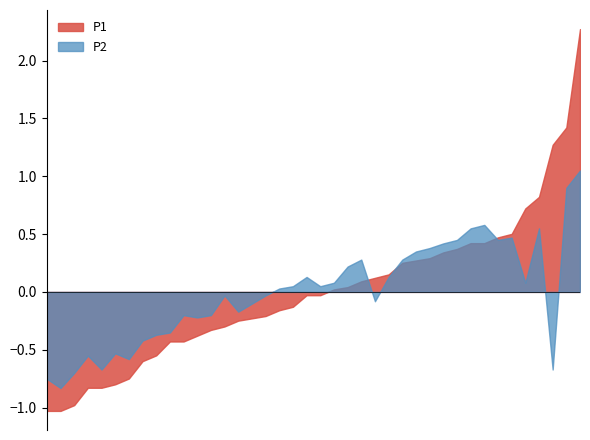

How many interior local peaks does the P1 series have?

15